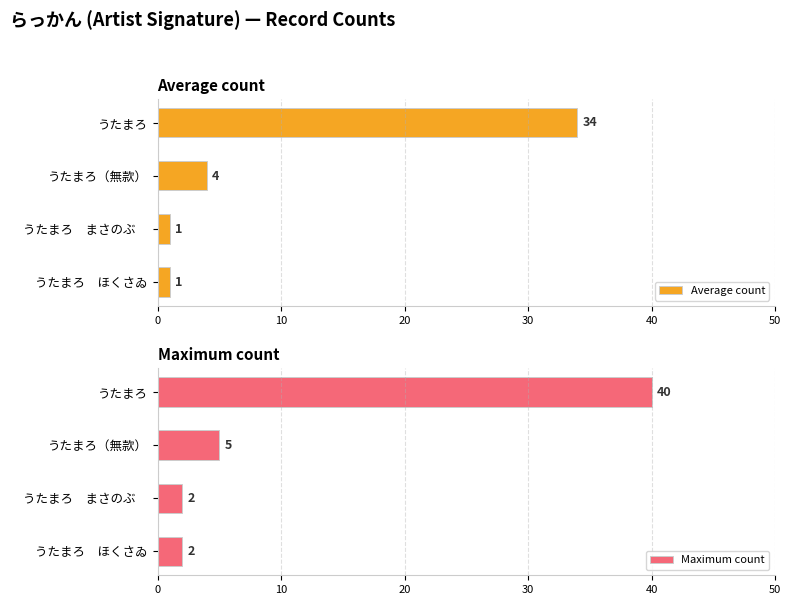

Reading right to left, transcribe all the data shown in this chart.

Average count: 1	1	4	34
Maximum count: 2	2	5	40